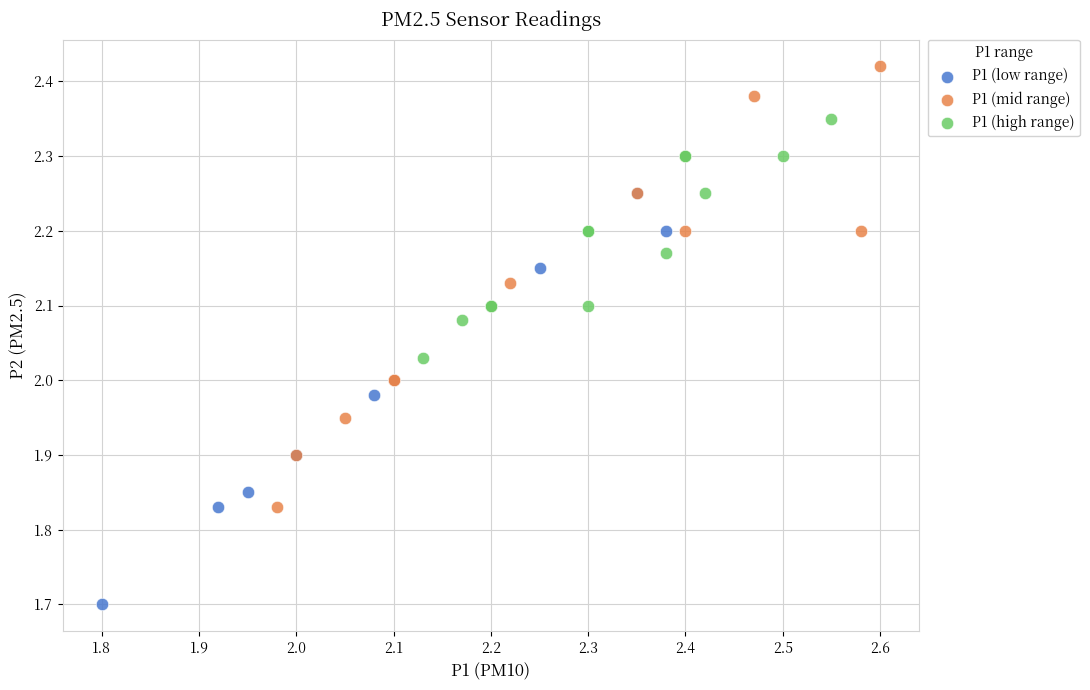

What are all the series names shown in the legend?

P1 (low range), P1 (mid range), P1 (high range)